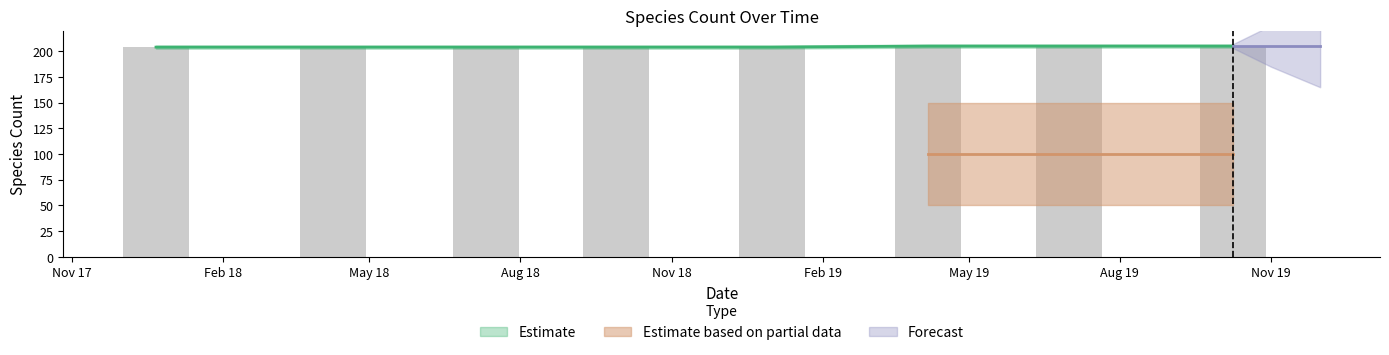

What is the difference between the second highest and second lowest values?

1